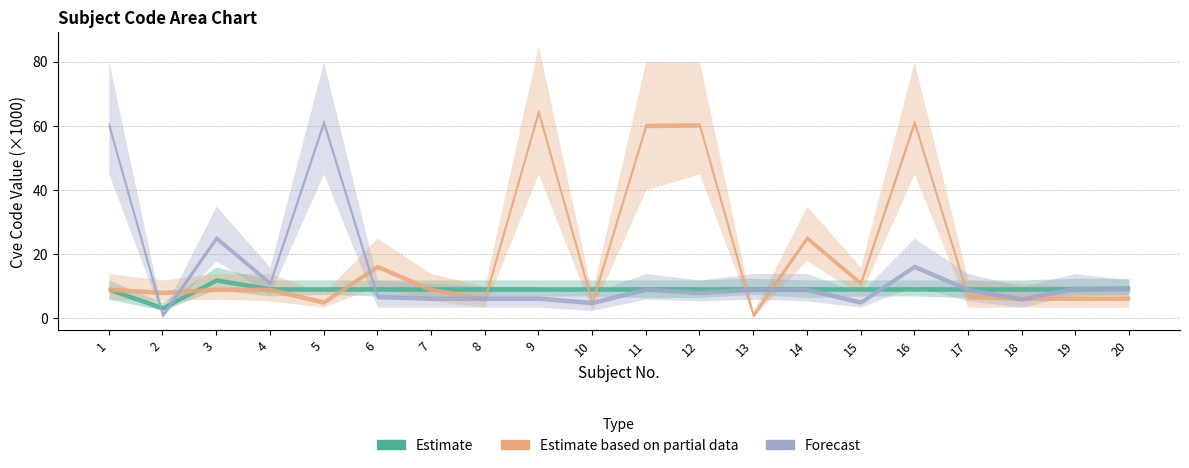

How many data points in Estimate based on partial data are less than 9012?

10